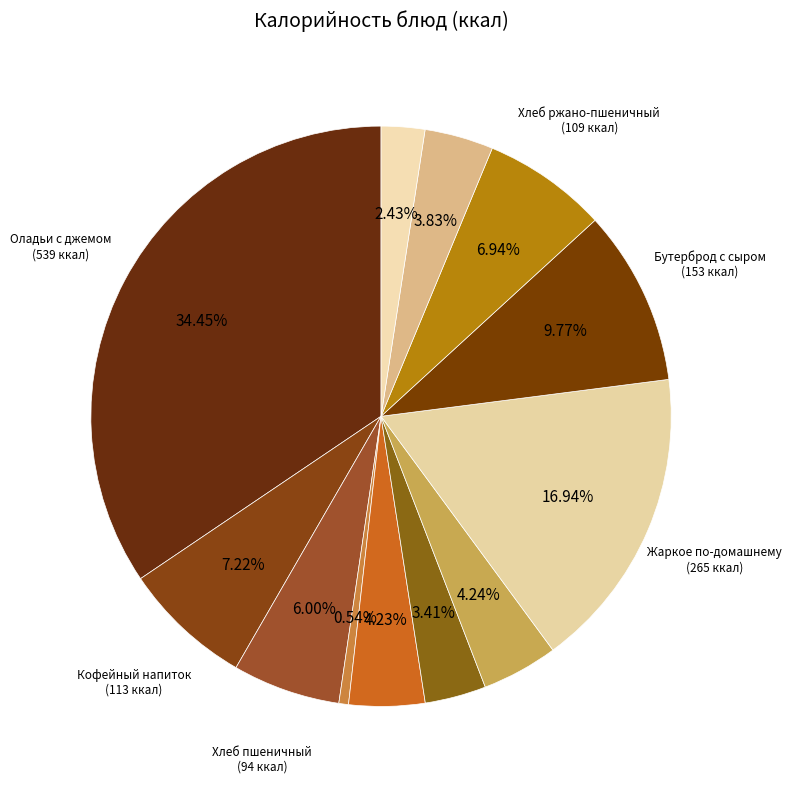

Count the number of slices in the pie.

12